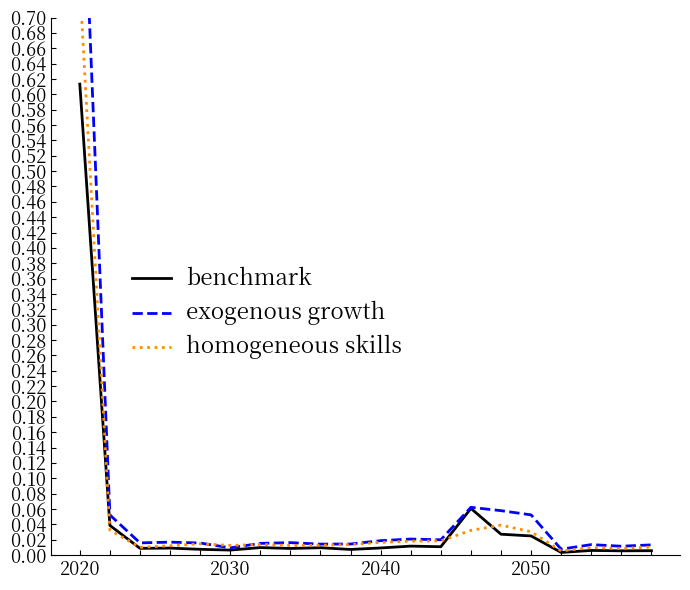

At how many categories does at least one series exceed 0?

20